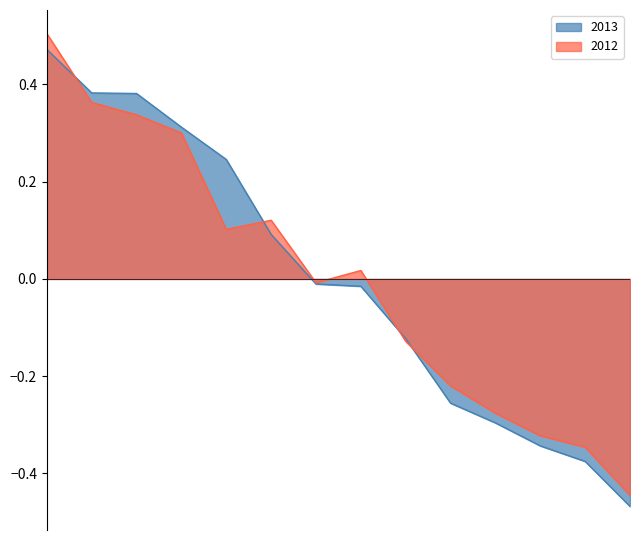

What is the smallest value displayed?

-0.5